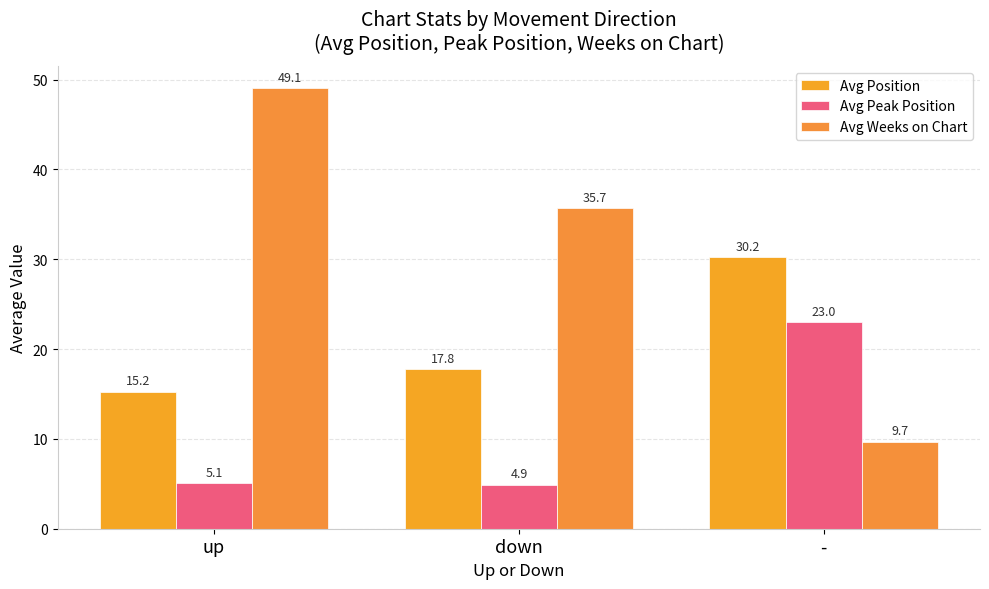

What is the difference between the maximum and second lowest values in the Avg Peak Position series?

17.9